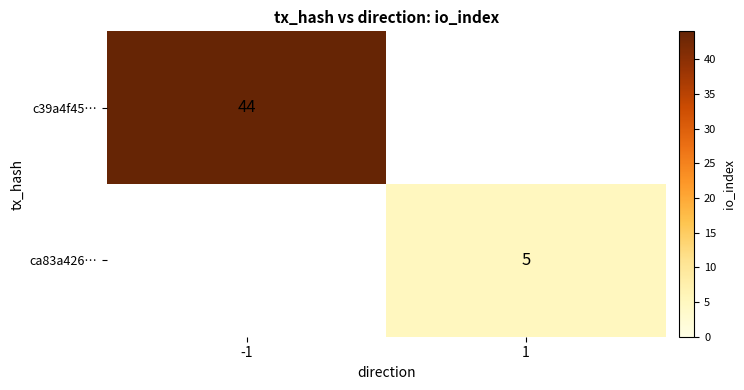

Which has a higher value, -1 or 1?

-1